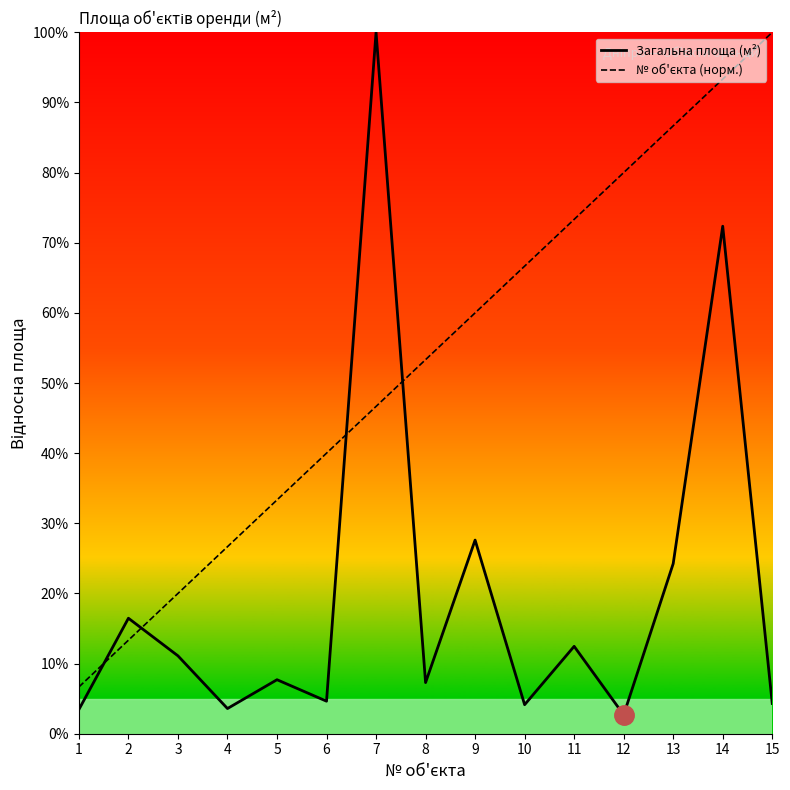

Reading left to right, extract all data points from this chart.

Загальна площа (м²): 1=3.5	2=16.5	3=11.1	4=3.6	5=7.7	6=4.6	7=100.0	8=7.3	9=27.6	10=4.1	11=12.5	12=2.7	13=24.2	14=72.4	15=4.3
№ об'єкта (норм.): 1=6.7	2=13.3	3=20.0	4=26.7	5=33.3	6=40.0	7=46.7	8=53.3	9=60.0	10=66.7	11=73.3	12=80.0	13=86.7	14=93.3	15=100.0